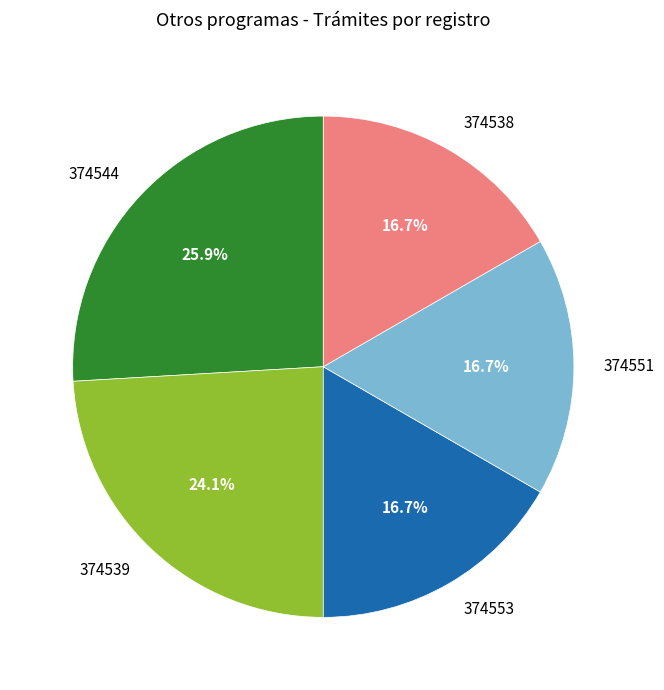

Is 374544 the majority of the pie?

No